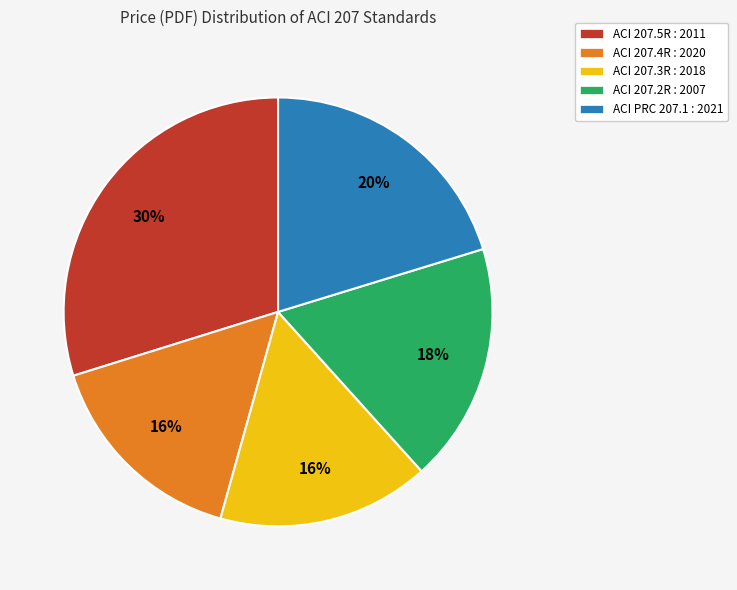

To the nearest percent, what is the difference between the largest and smallest slice percentages?

14%